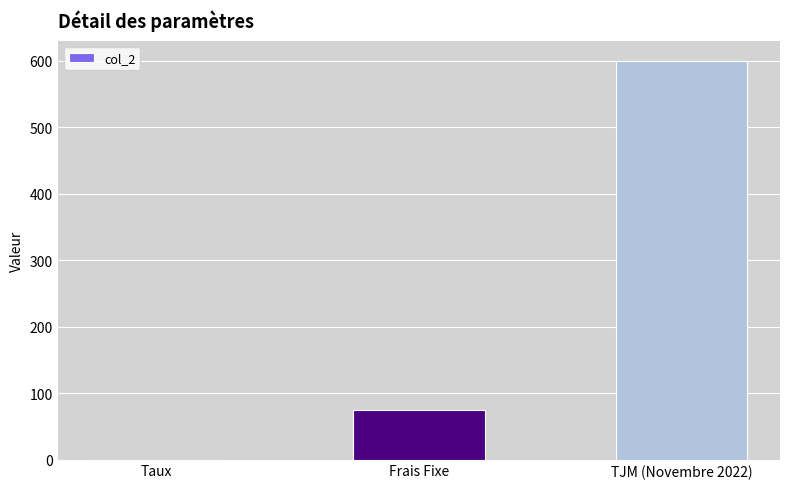

Is it true that the value at Frais Fixe is 122.0?

False